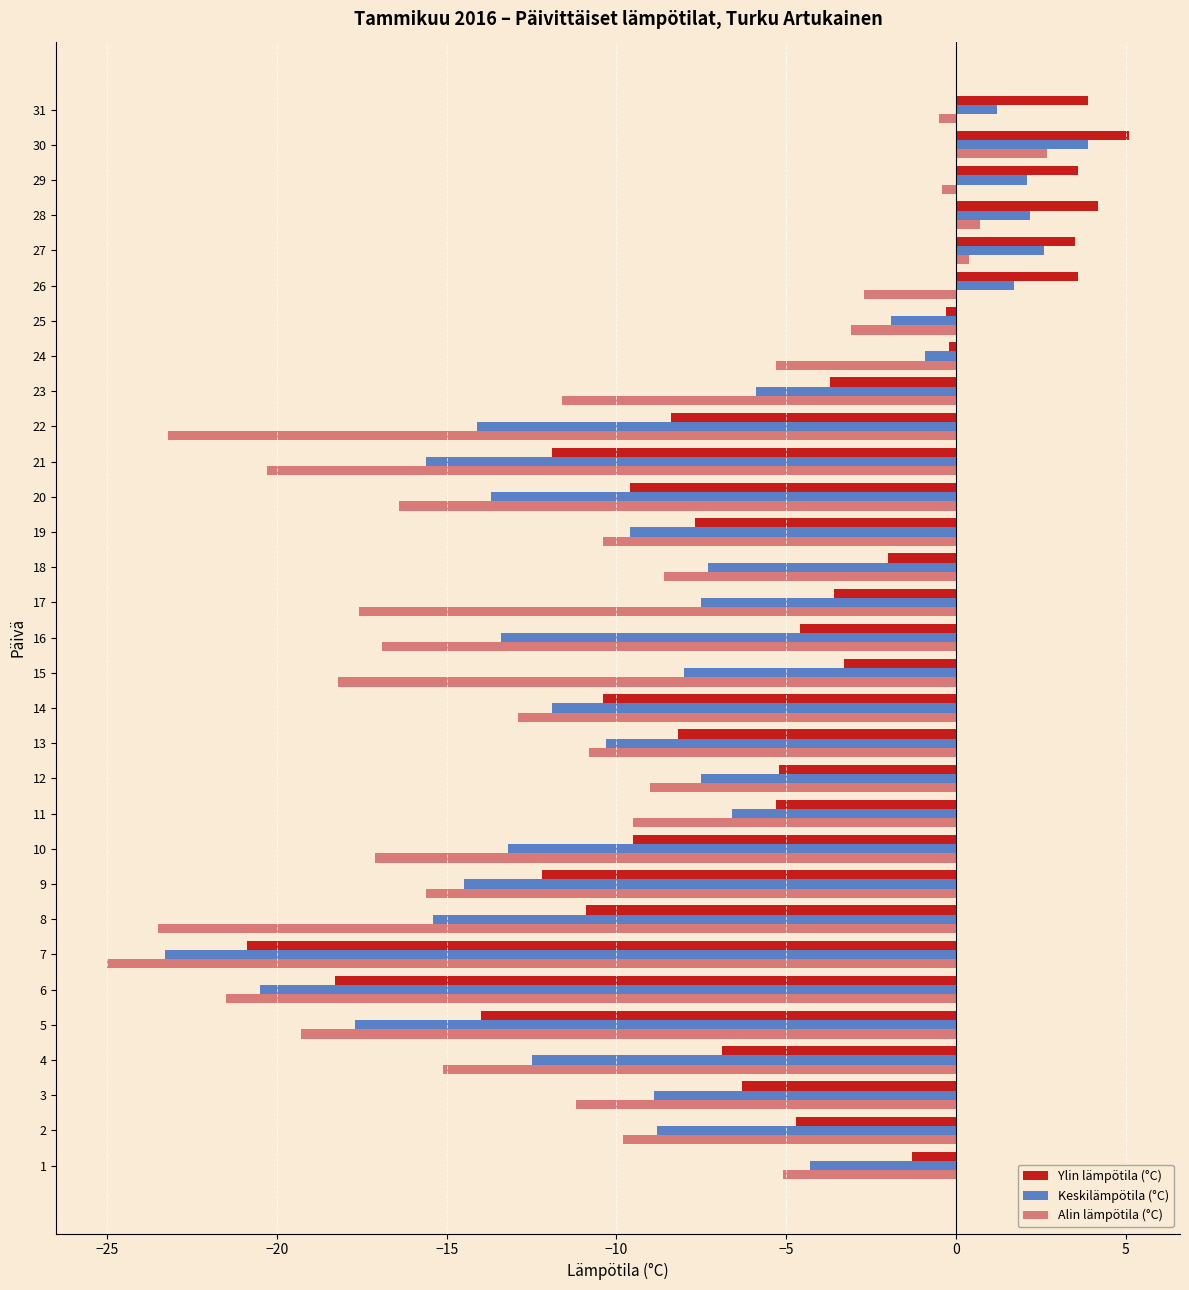

Which series has the largest total across all categories?

Ylin lämpötila (°C)